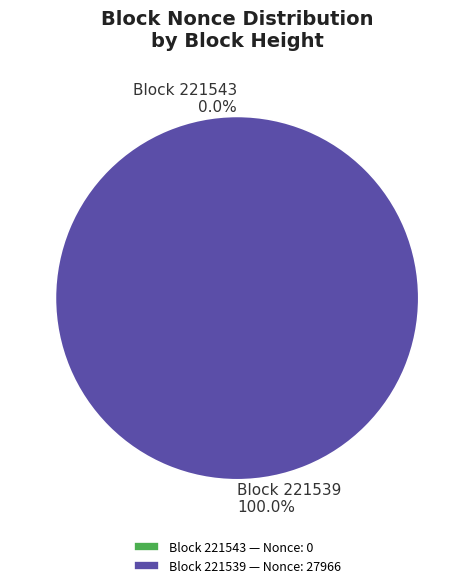

To the nearest percent, what percentage of the pie is 221539?

100%